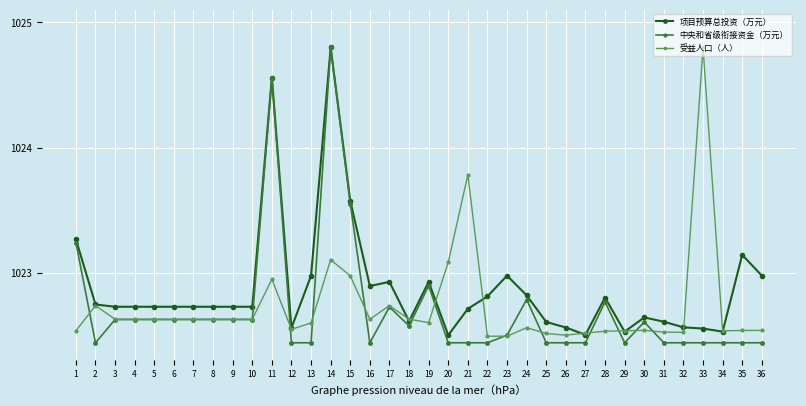

Count the number of data series in this chart.

3